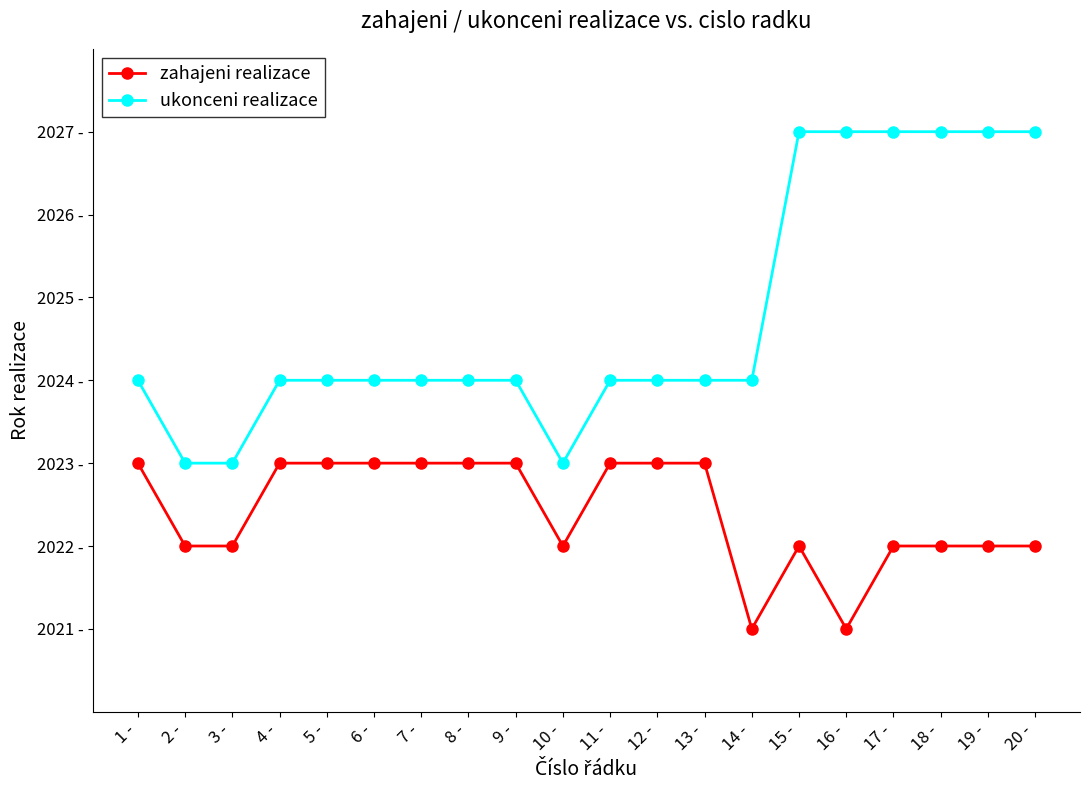

Reading left to right, list all the values displayed in this chart.

zahajeni realizace: 2023	2022	2022	2023	2023	2023	2023	2023	2023	2022	2023	2023	2023	2021	2022	2021	2022	2022	2022	2022
ukonceni realizace: 2024	2023	2023	2024	2024	2024	2024	2024	2024	2023	2024	2024	2024	2024	2027	2027	2027	2027	2027	2027